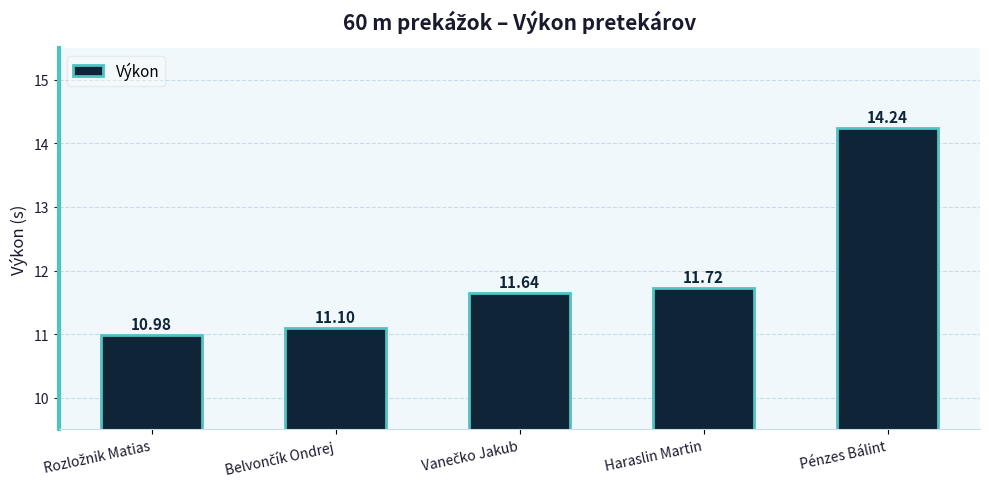

What is the difference between the maximum and second lowest values?

3.1